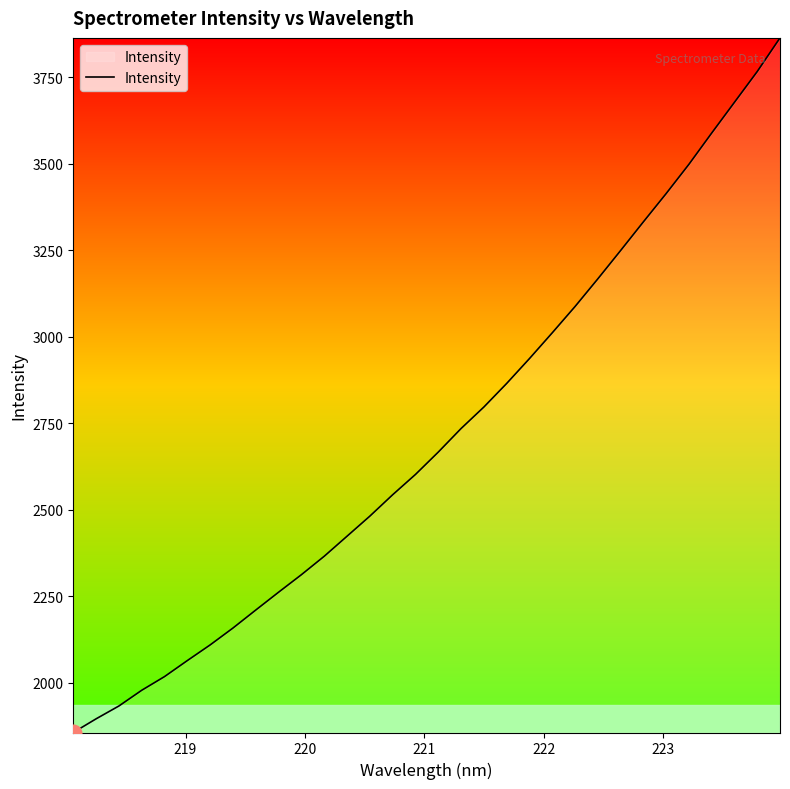

What is the maximum value shown in the chart?

3863.1